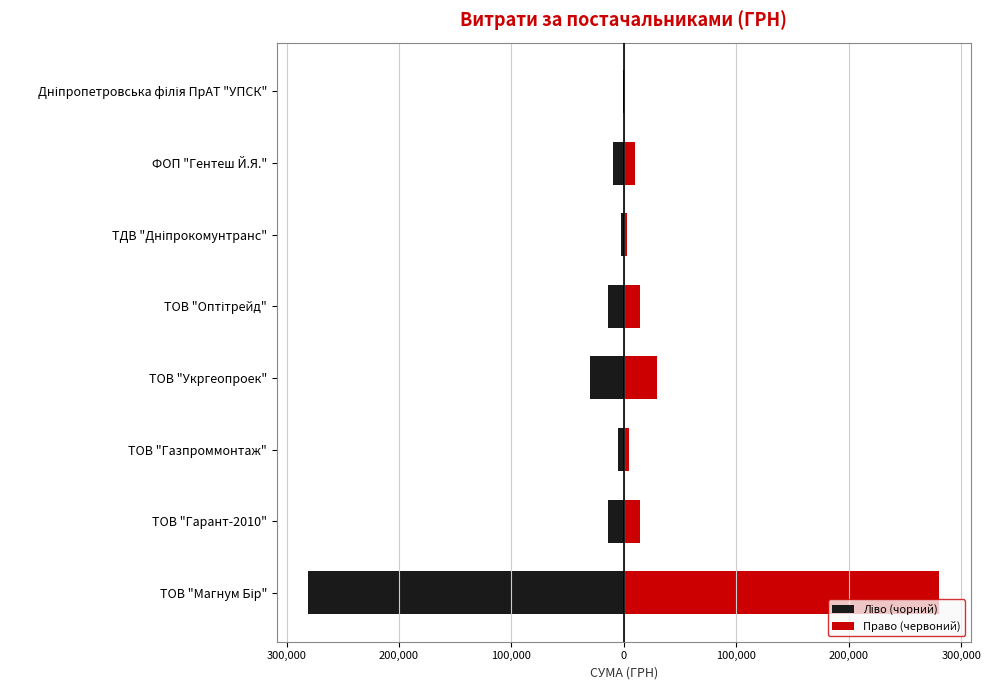

Is the value of Ліво (чорний) at ТОВ "Магнум Бір" greater than the value of Право (червоний) at ФОП "Гентеш Й.Я."?

No